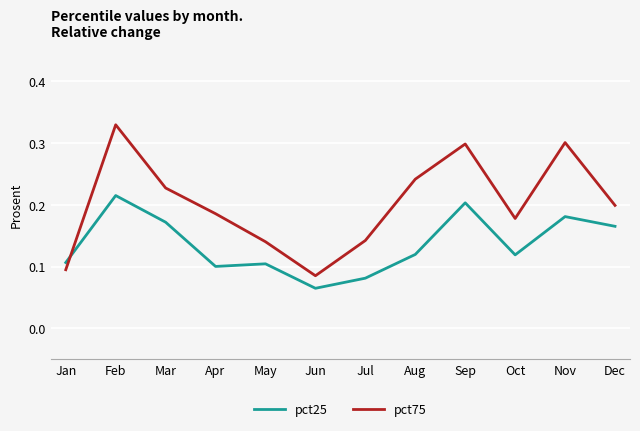

Rank the series by their average value, from highest to lowest.

pct75, pct25